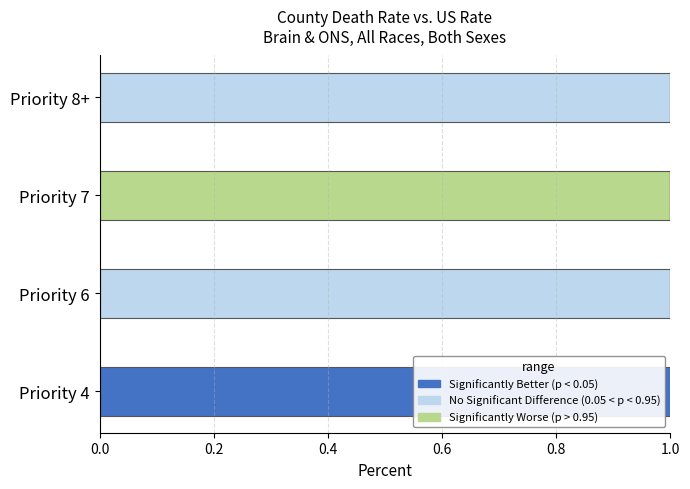

Reading left to right, transcribe all the data shown in this chart.

lower: 0	0	1	0
similar: 0	1	0	1
higher: 1	0	0	0